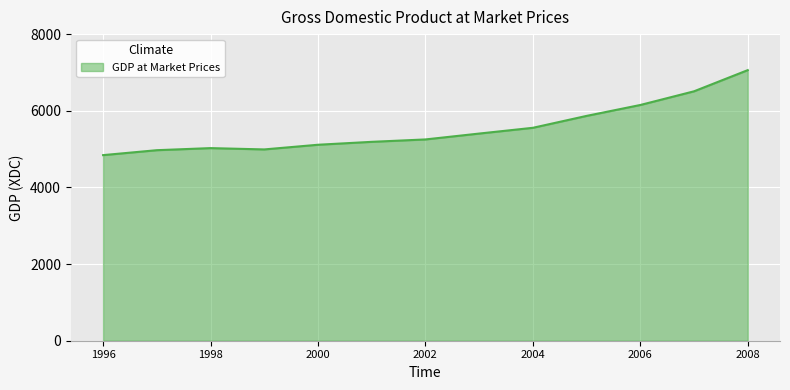

What is the difference between the maximum and minimum values?

2217.7